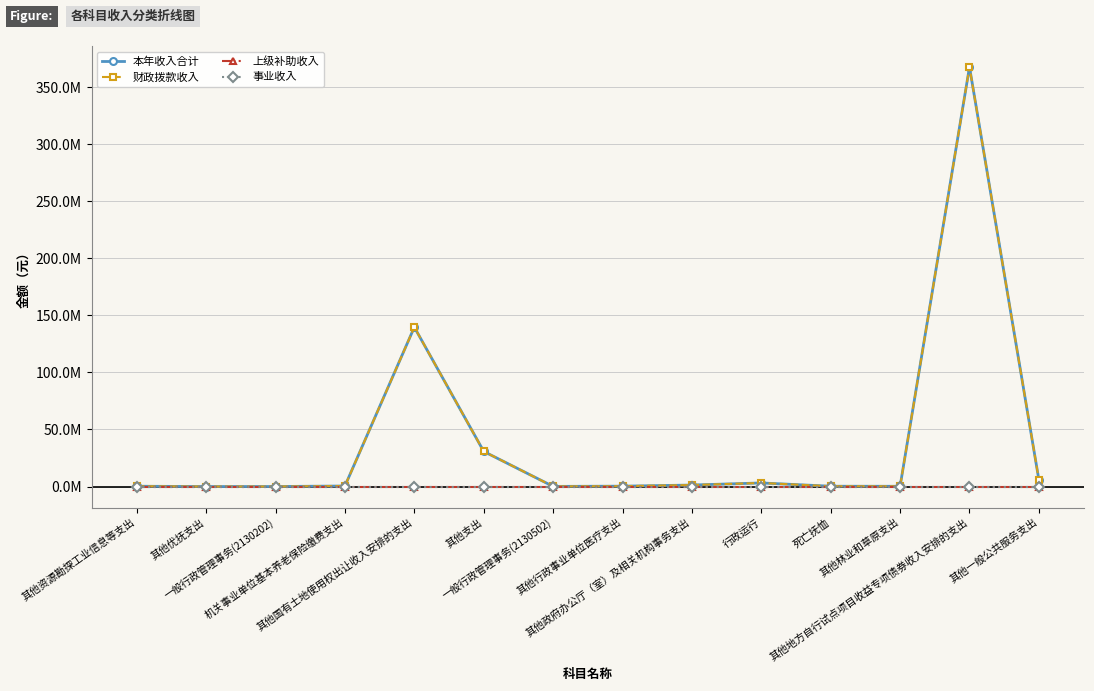

Does the chart have visible grid lines?

Yes